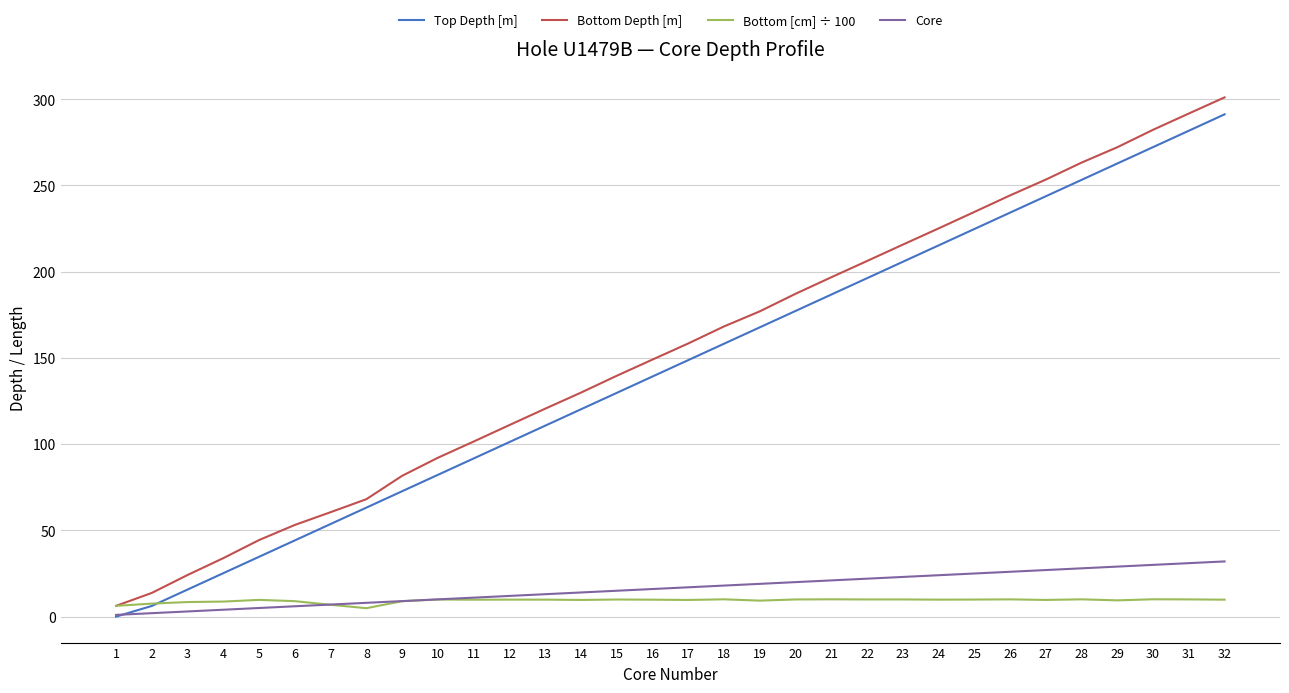

What is the difference between the second highest and second lowest values in the Top Depth [m] series?

275.5